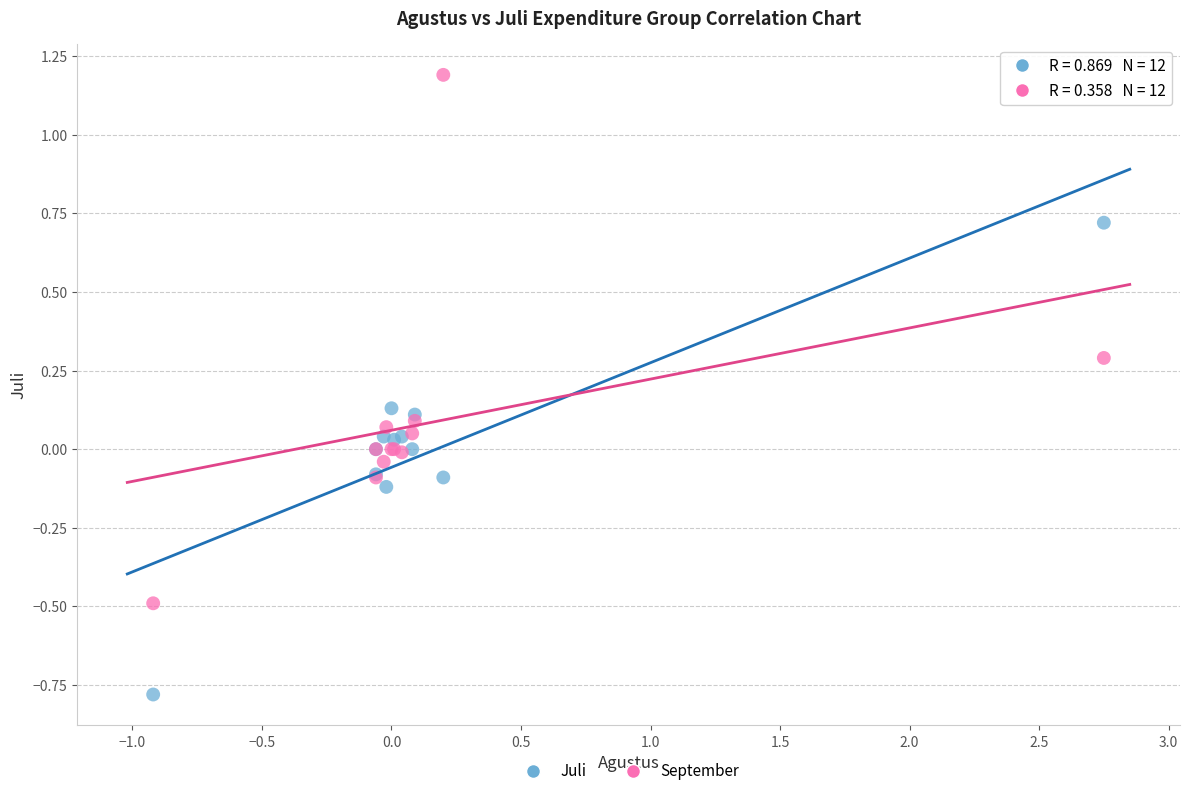

Which series reaches the maximum Y coordinate?

September